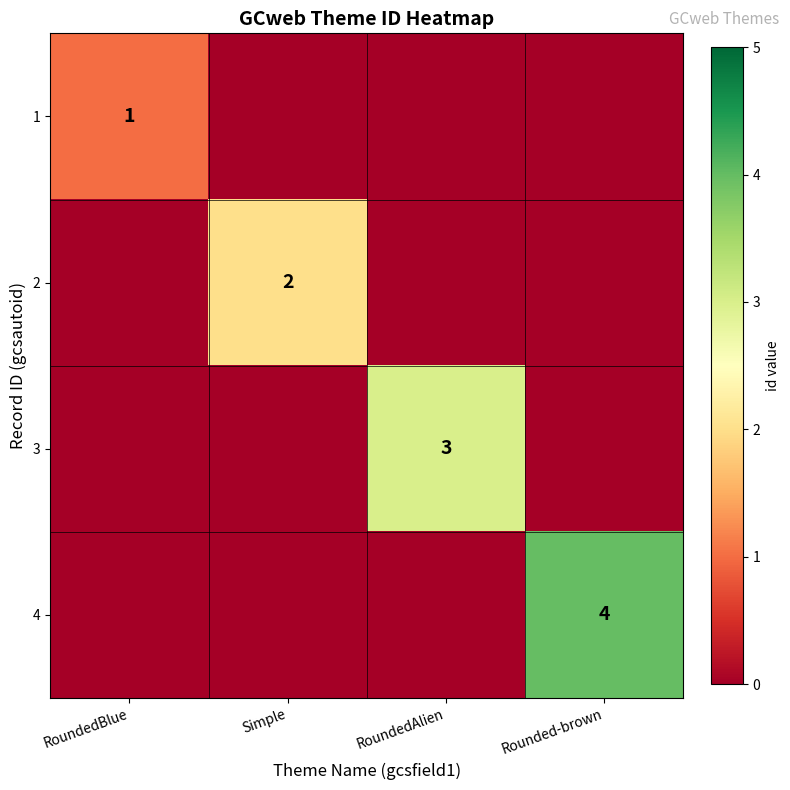

Is the value of 3 at RoundedAlien greater than the value of 4 at Rounded-brown?

No